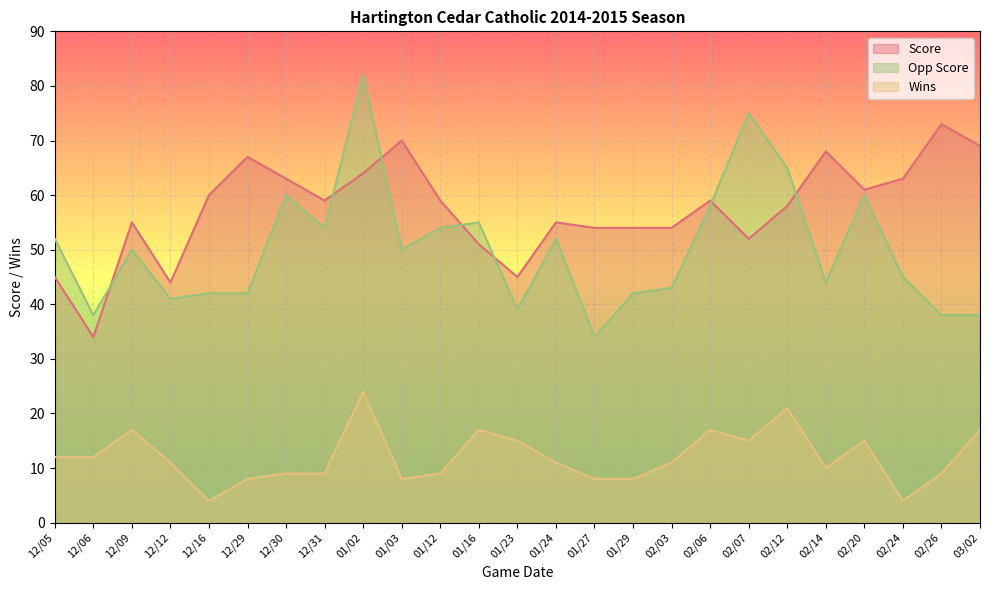

Between 12/09 and 01/12, which is larger?

01/12